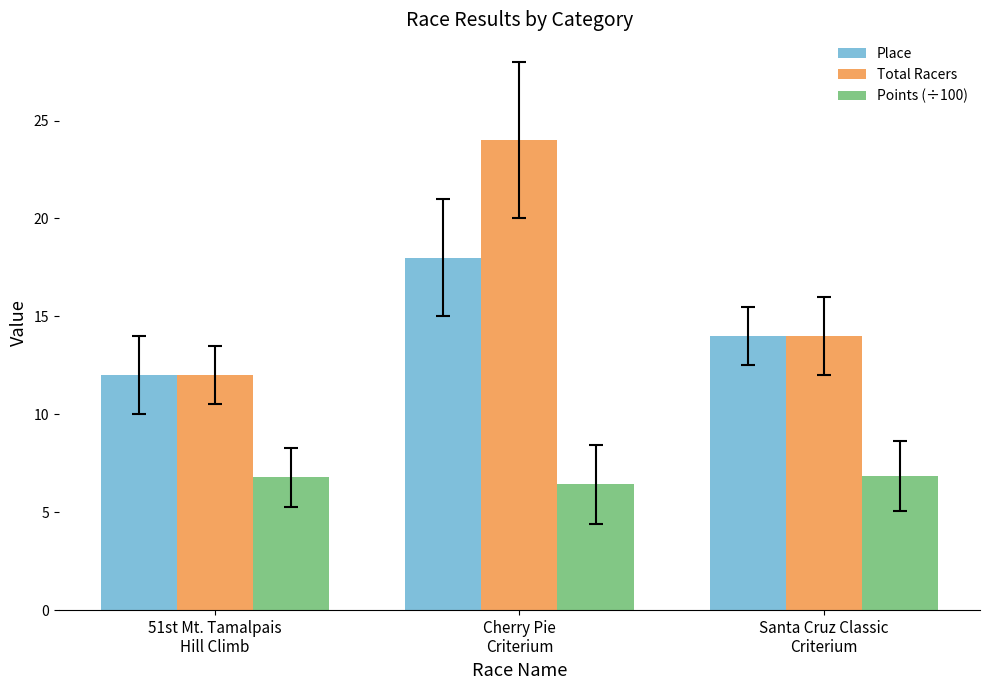

What is the total value across all series at Santa Cruz Classic
Criterium?

34.9